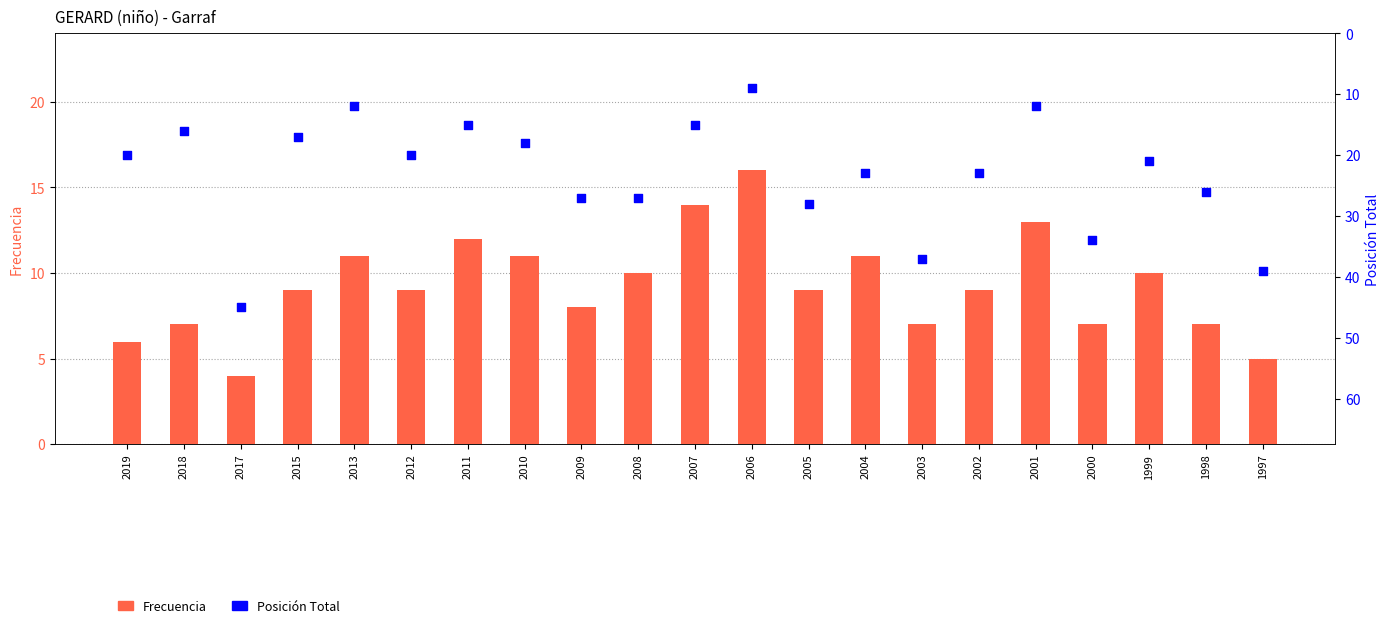

What is the total value across all series at 1997?

44